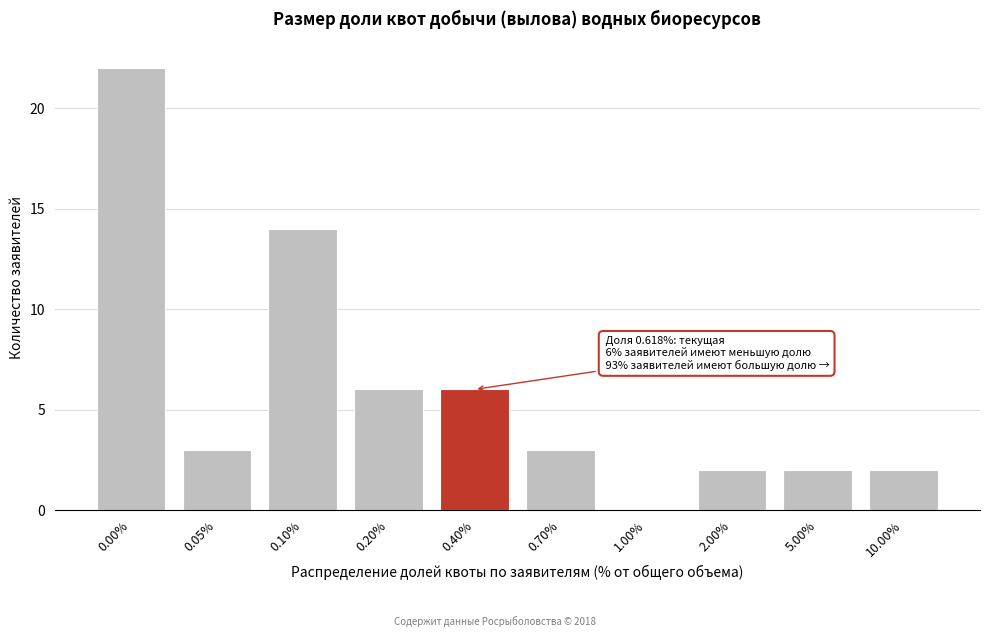

Reading left to right, what are all the values shown in this chart?

0.00%=22	0.05%=3	0.10%=14	0.20%=6	0.40%=6	0.70%=3	1.00%=0	2.00%=2	5.00%=2	10.00%=2